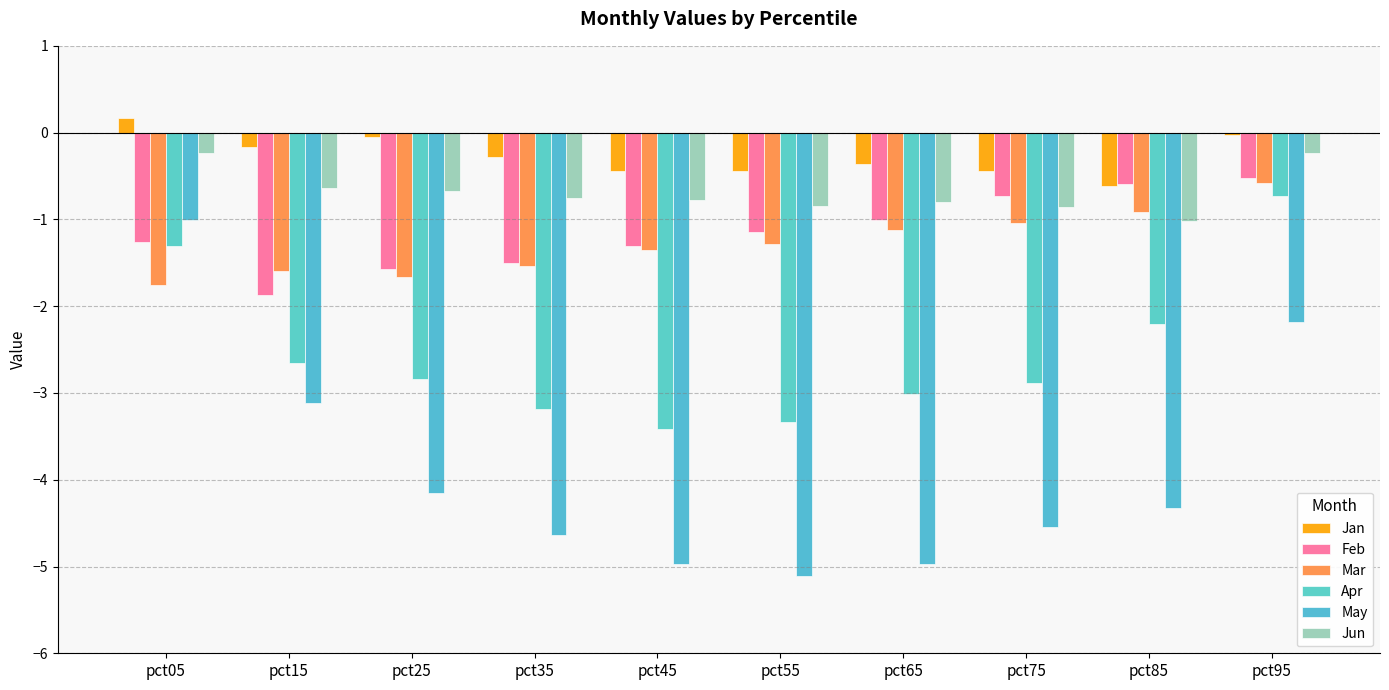

At how many categories does at least one series exceed -3?

10